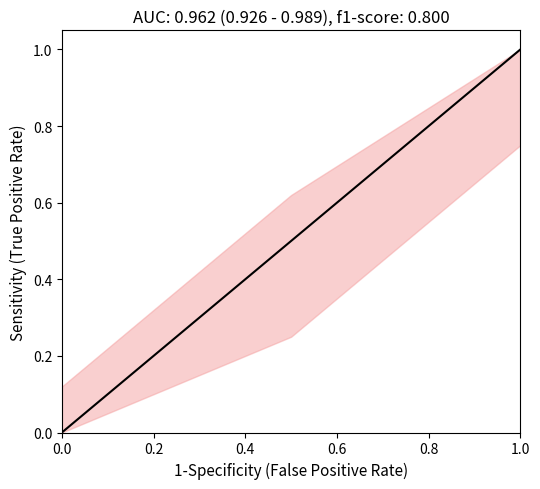

Does the chart have visible grid lines?

No